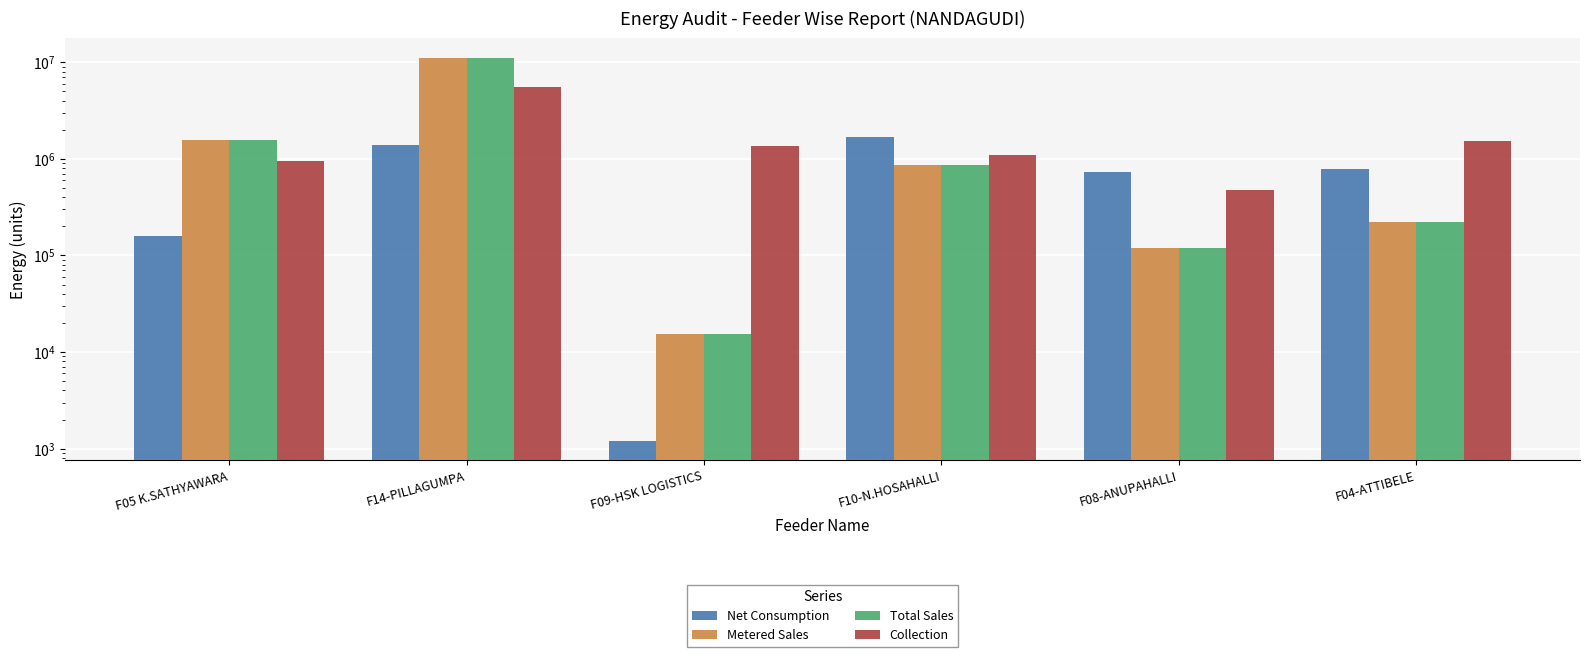

True or false: Net Consumption has a value of 795480.0 at F04-ATTIBELE.

True